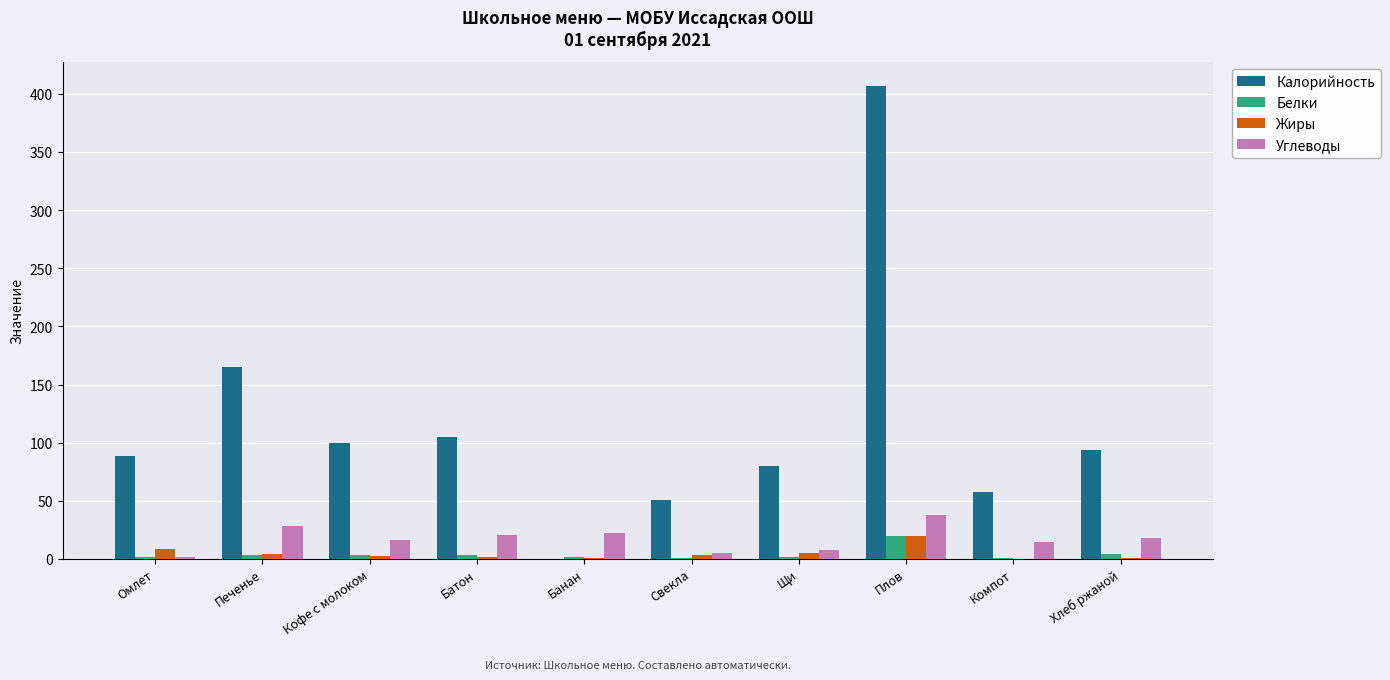

Where is Калорийность nearest to the value 203?

Печенье